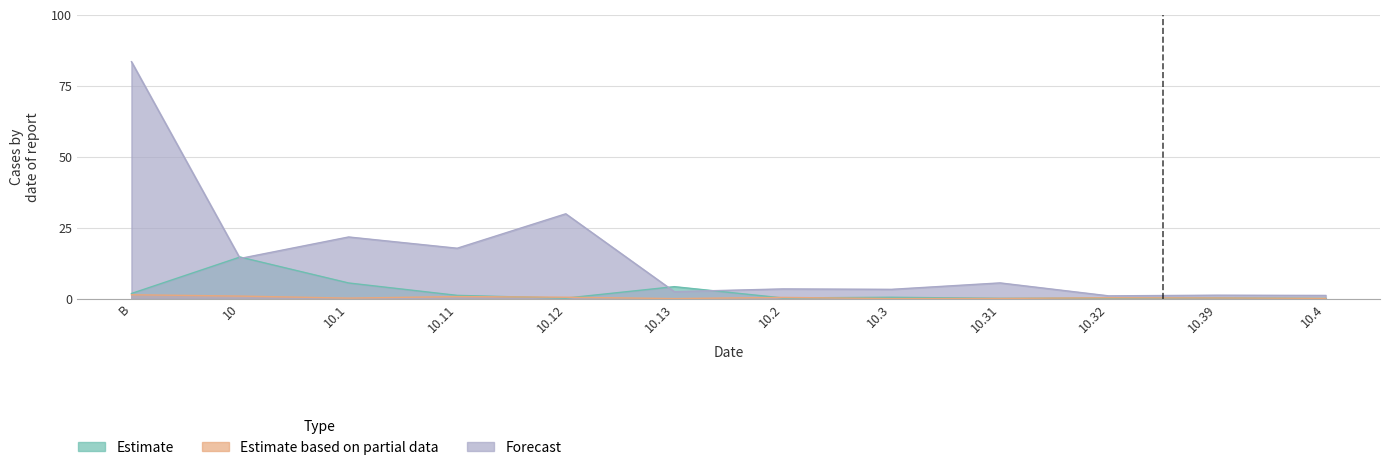

Is it true that Estimate equals 0.6 at 10.3?

False